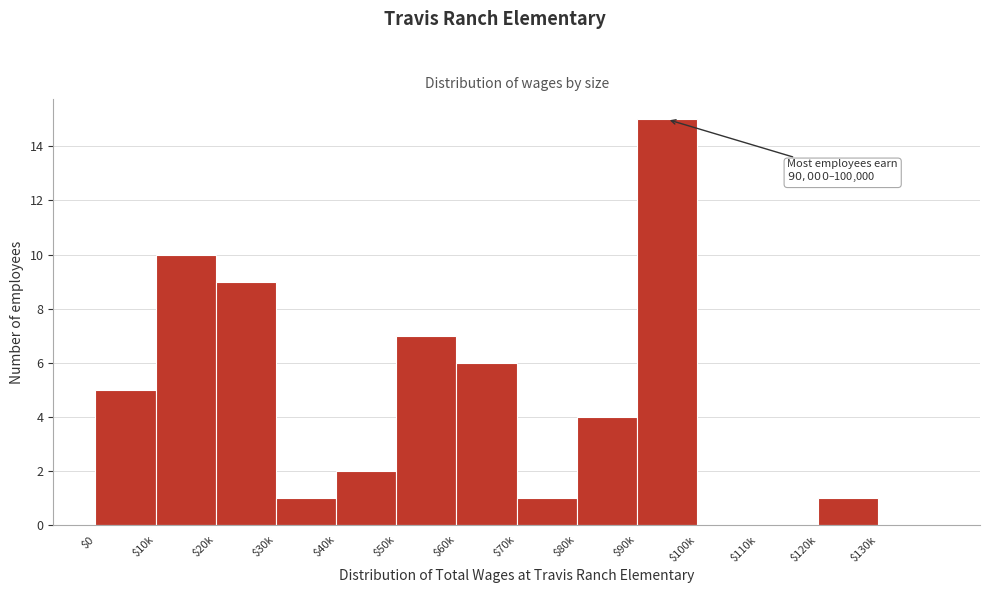

The chart shows a value of 9 at $130k. True or false?

False